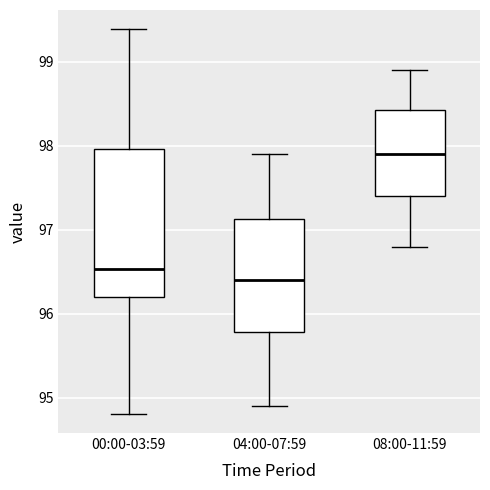

Which box is the tallest, from its lower edge to its upper edge?

00:00-03:59